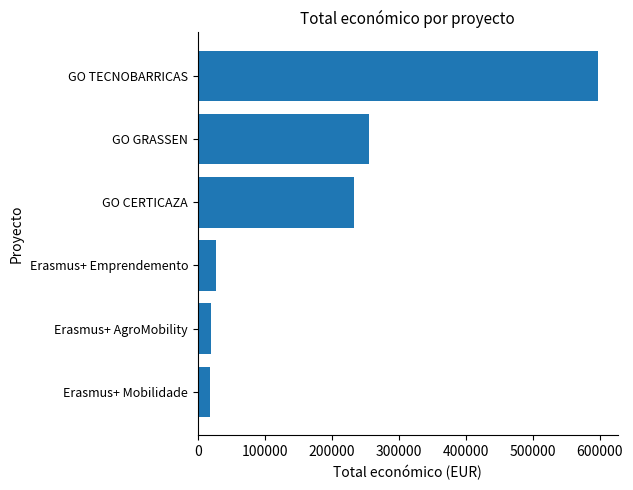

True or false: the data shows 421734 at GO GRASSEN.

False